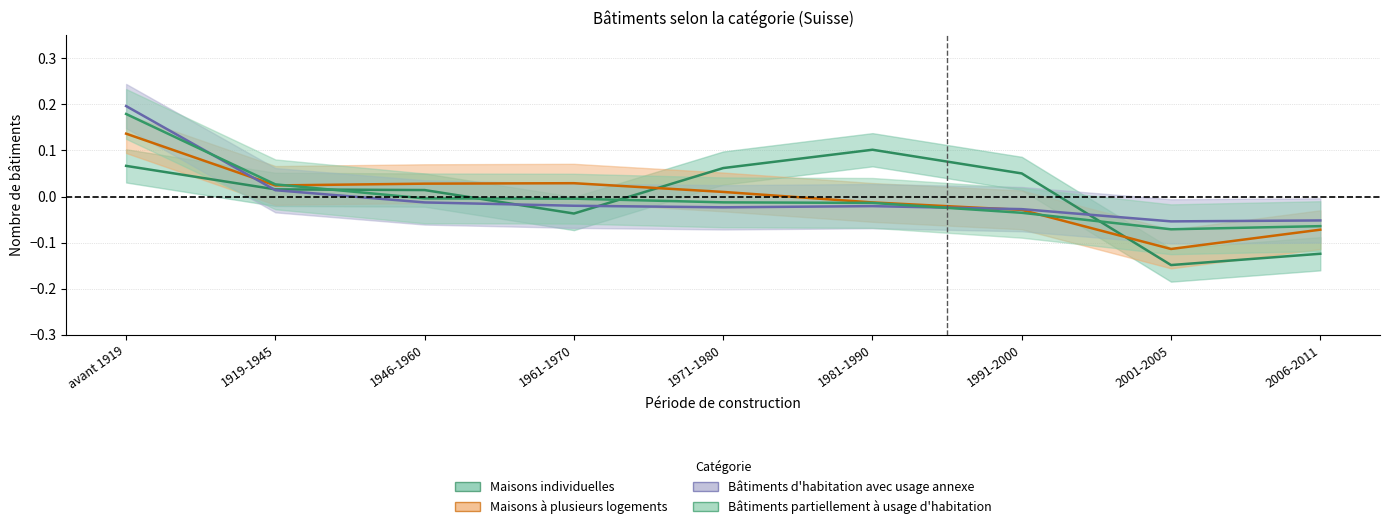

Which series changed the most between avant 1919 and 2006-2011?

Bâtiments d'habitation avec usage annexe